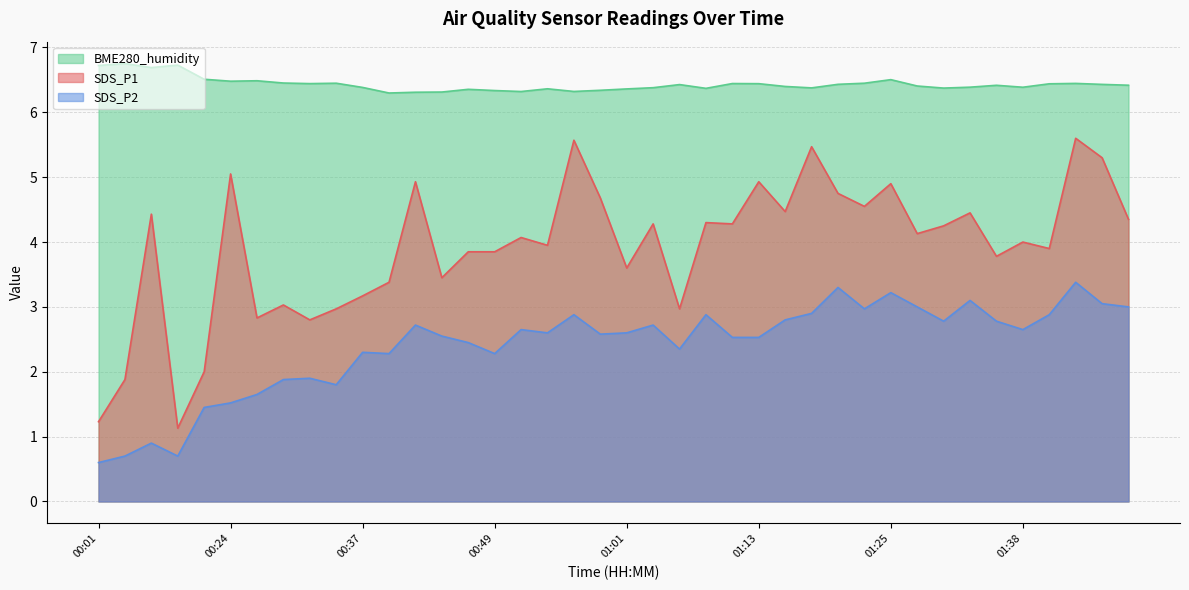

What is the difference between the second highest and minimum values in the SDS_P2 series?

2.7